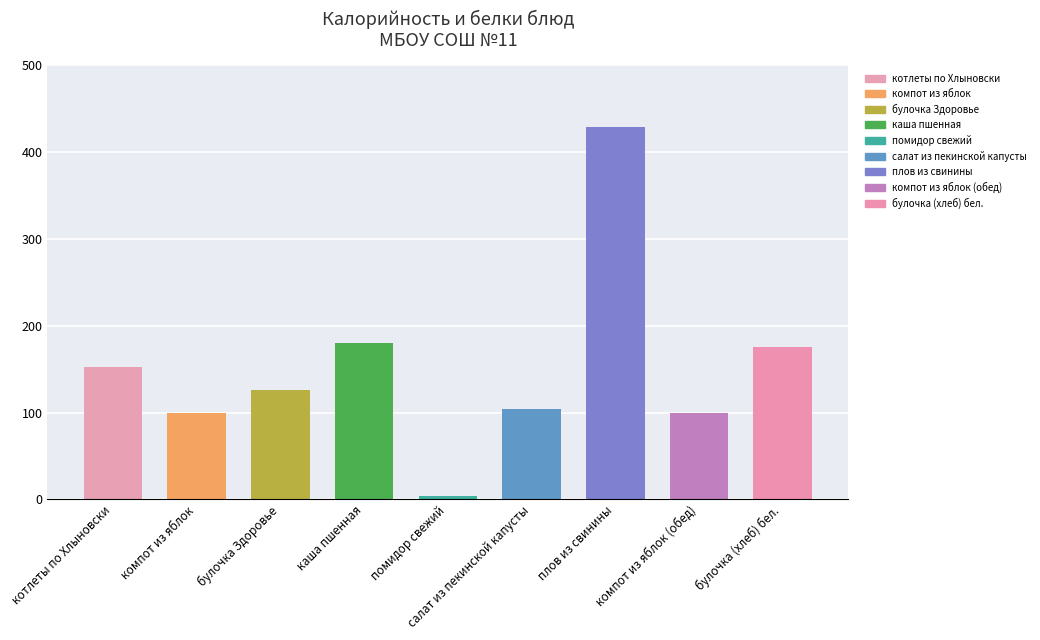

What is the difference between the Белки values at плов из свинины and каша пшенная?

16